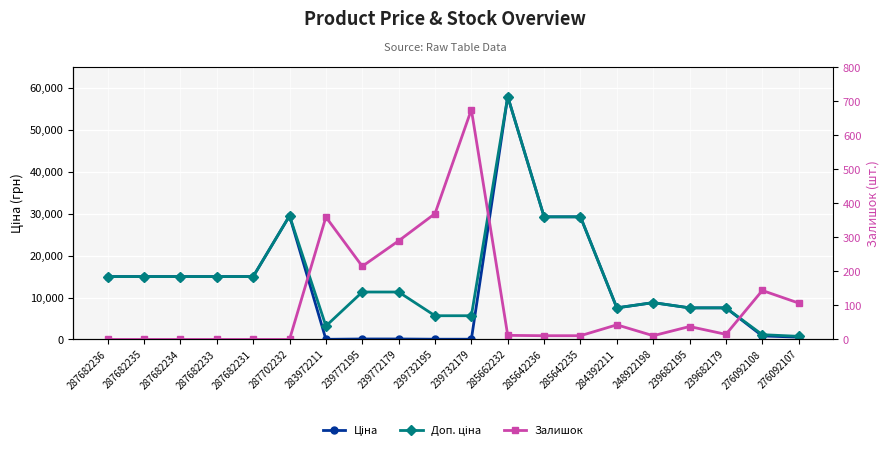

What is the value of the Залишок point at the 17th from the left?

38.0